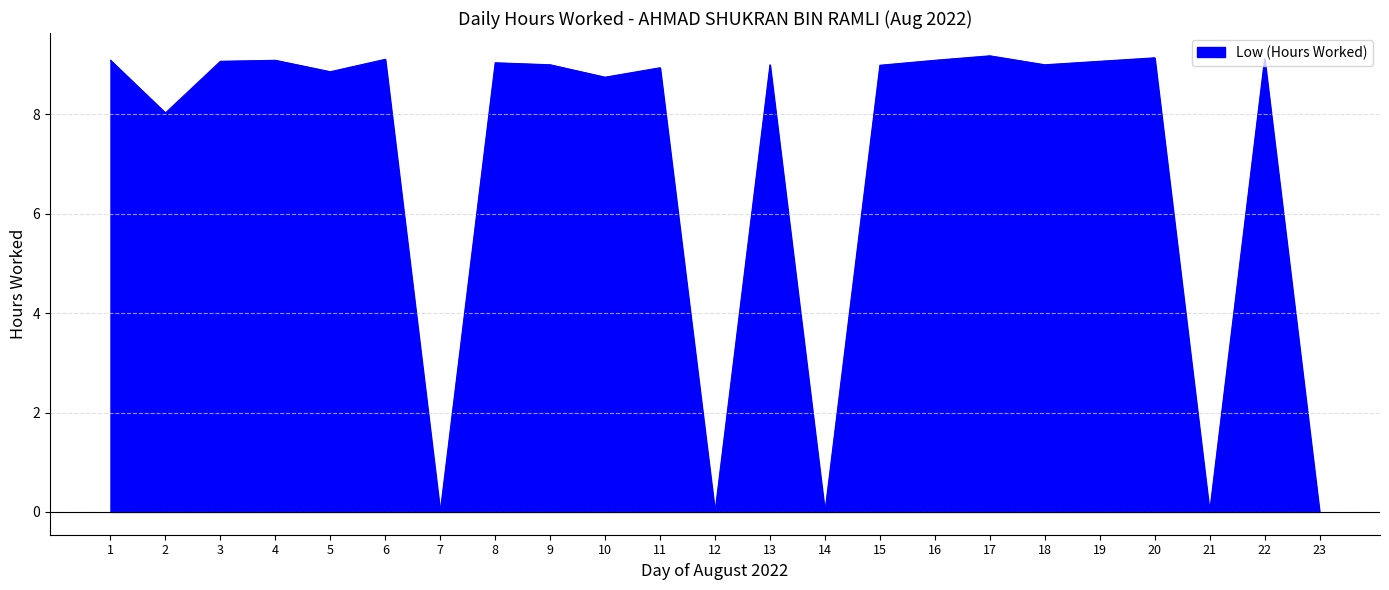

What is the ratio of the value at 11 to the value at 16?

1.0